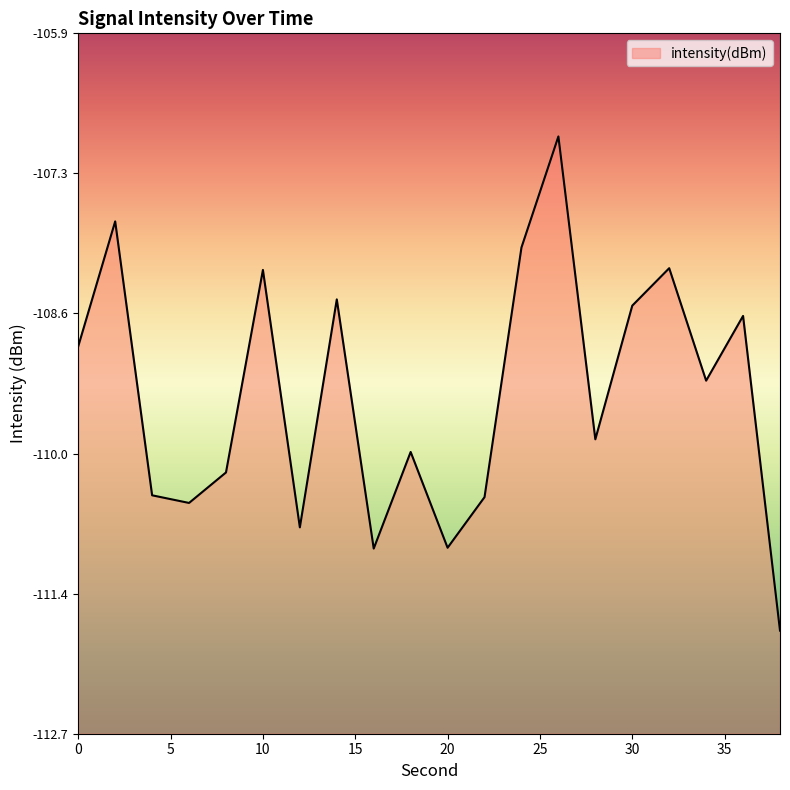

At which category does the data reach its first local valley?

6